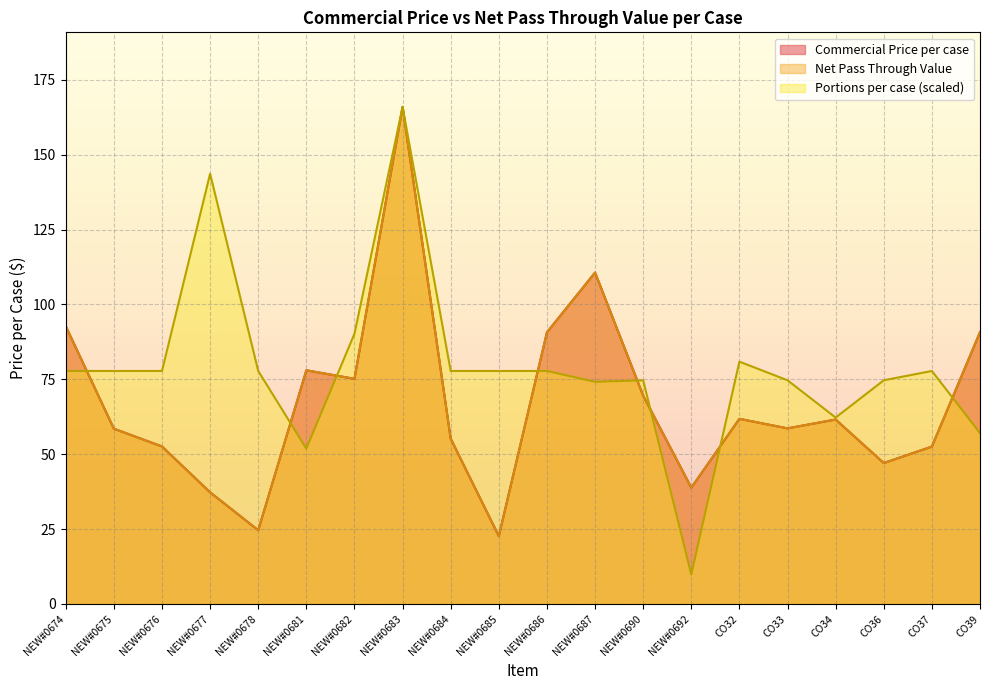

Is it true that Net Pass Through Value equals 152.6 at NEW#0686?

False